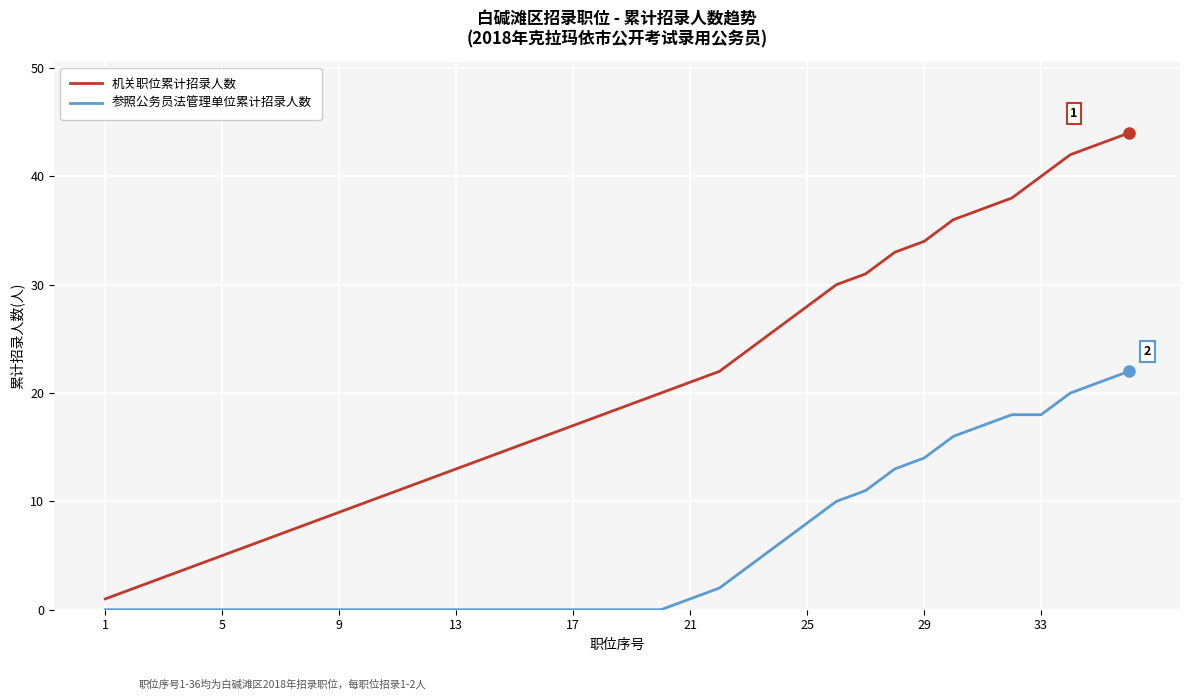

List the series in order of their overall mean, lowest first.

参照公务员法管理单位累计招录人数, 机关职位累计招录人数